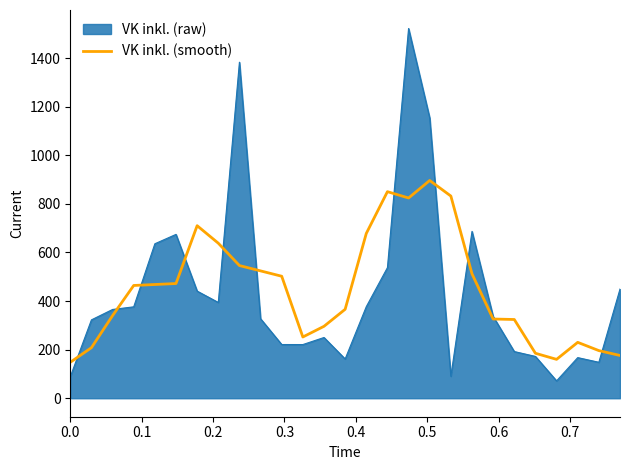

Which series has the widest spread of values?

VK inkl. (raw)